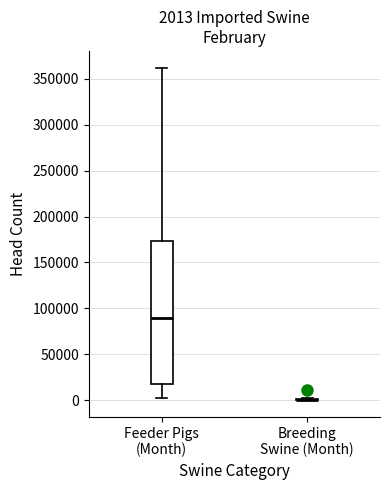

Comparing the boxes themselves (not the whiskers), which one is the tallest?

Feeder Pigs (Month)